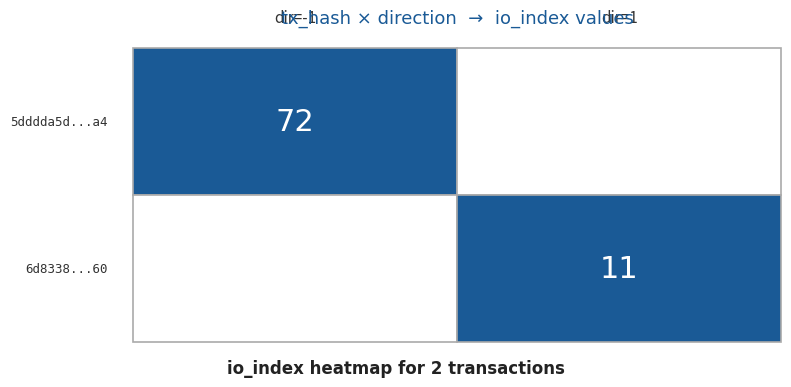

Rank the series by their average value, from highest to lowest.

5dddda5d1c56558f9462b07c893a7cb0c9a62a4, 6d8338449d099641c661b2d2455719afb0ab860